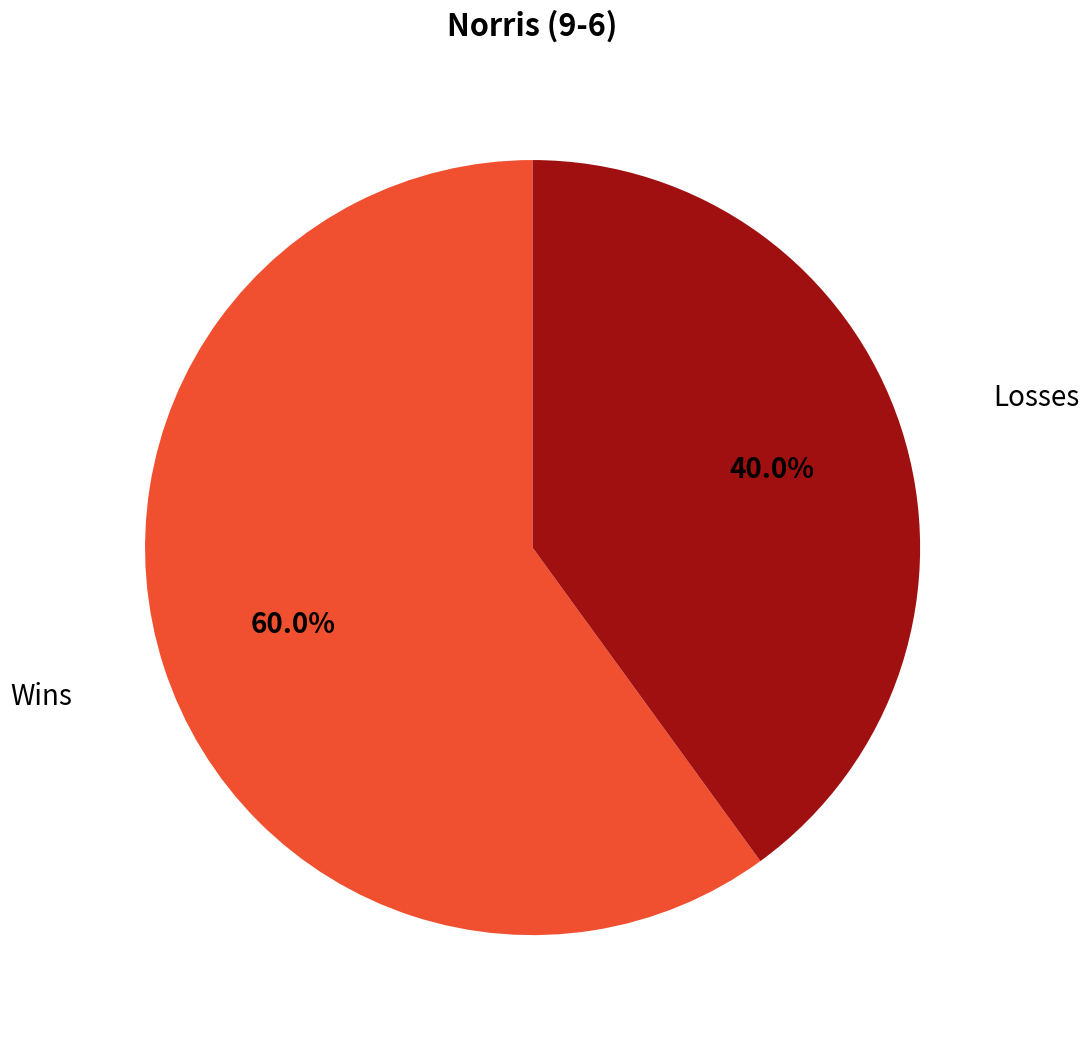

To the nearest percent, what is the average slice percentage?

50%